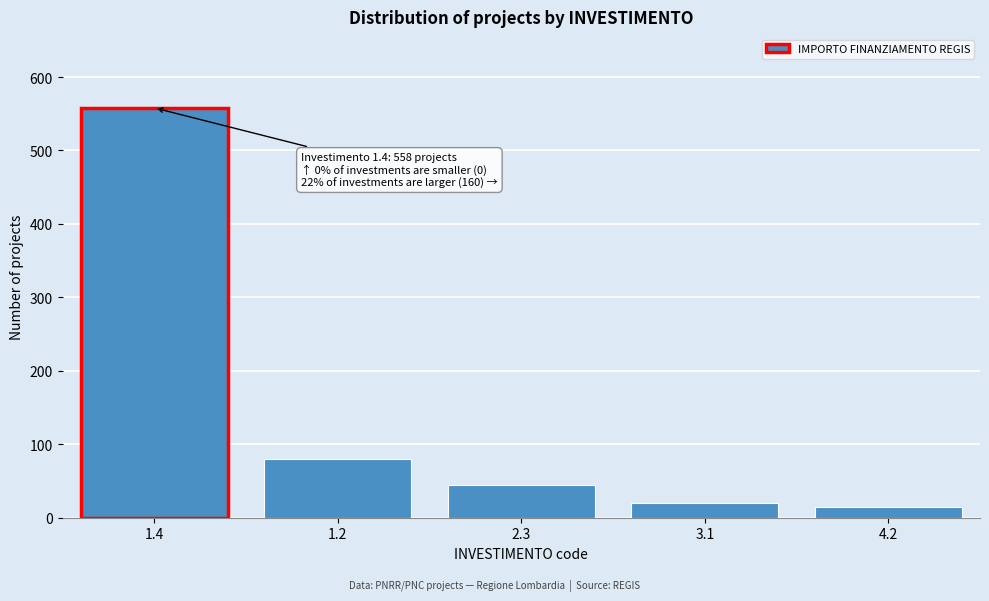

Reading right to left, extract all data points from this chart.

4.2=15	3.1=20	2.3=45	1.2=80	1.4=558